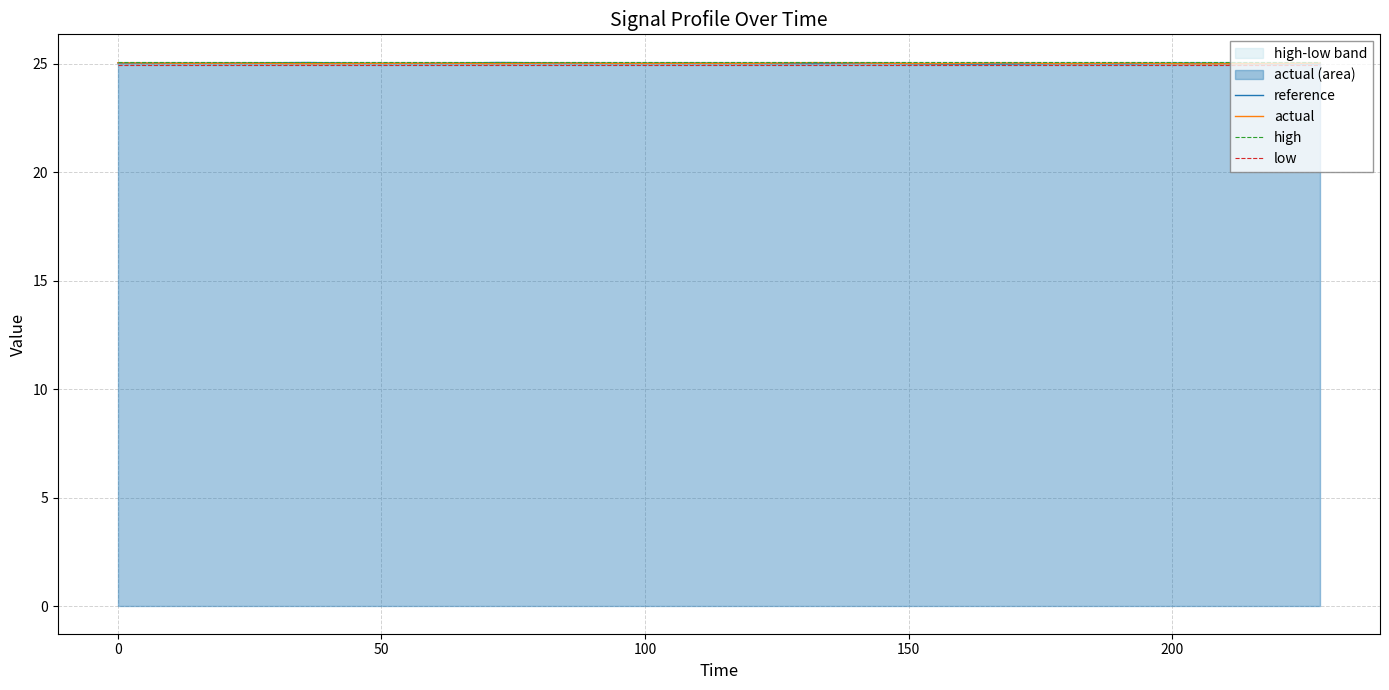

What is the highest value of the actual series?

25.0